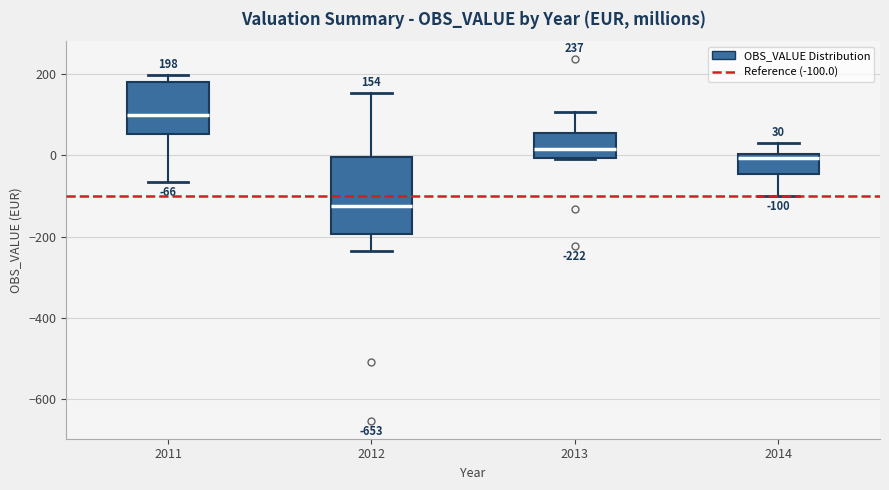

Which box's median line is the lowest?

2012